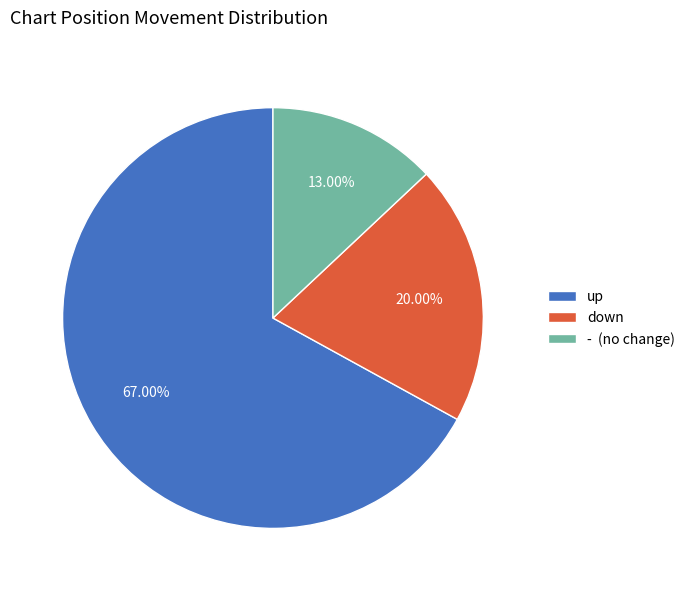

To the nearest percent, what percentage of the pie is down?

20%